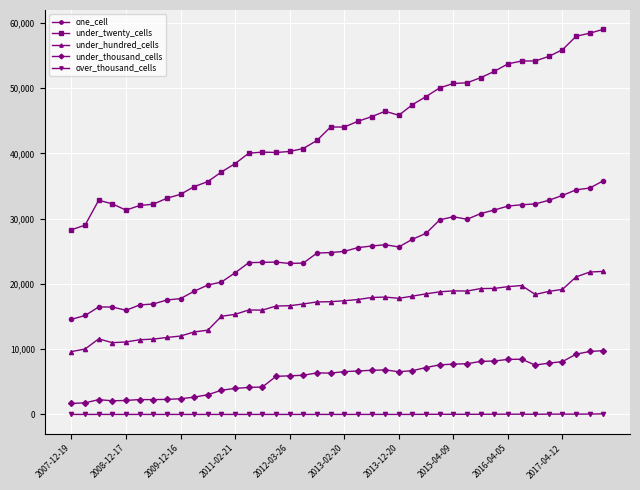

Is this an area chart (filled region under the line)?

No